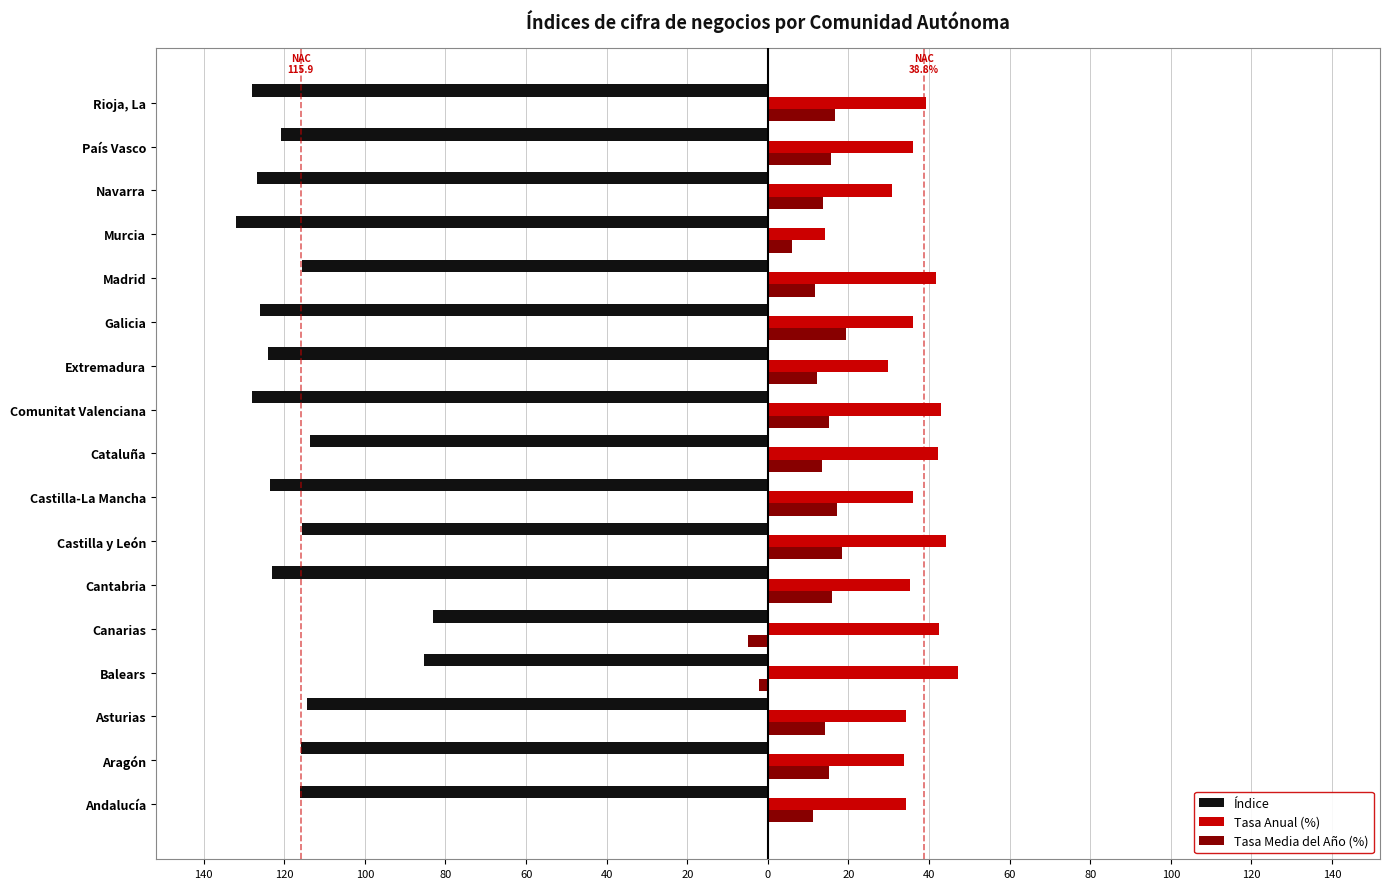

What are all the series names shown in the legend?

Índice, Tasa Anual (%), Tasa Media del Año (%)